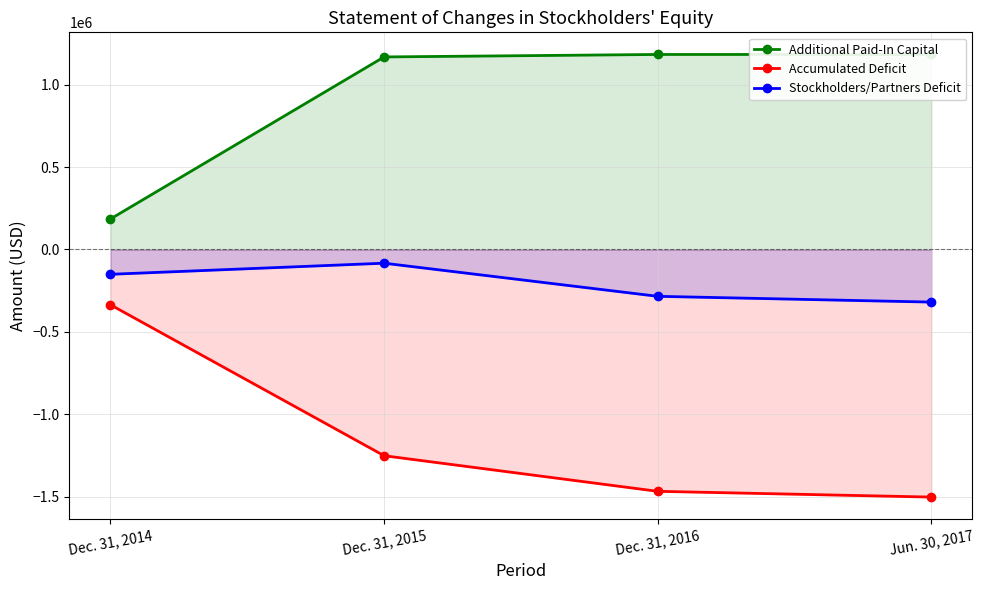

Which series has the largest range (max minus min)?

Accumulated Deficit